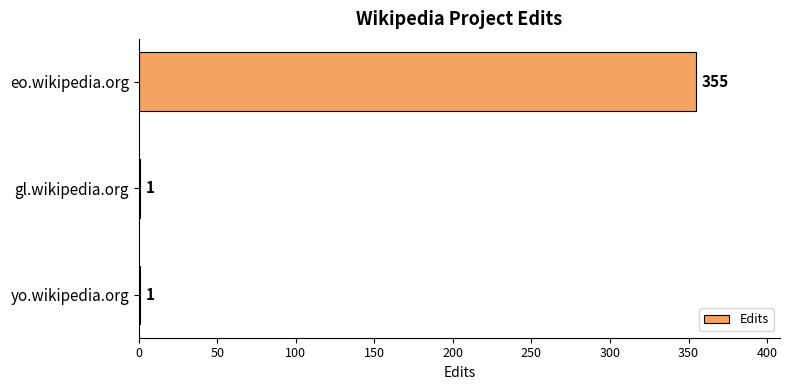

Reading top to bottom, extract all data points from this chart.

eo.wikipedia.org=355	gl.wikipedia.org=1	yo.wikipedia.org=1